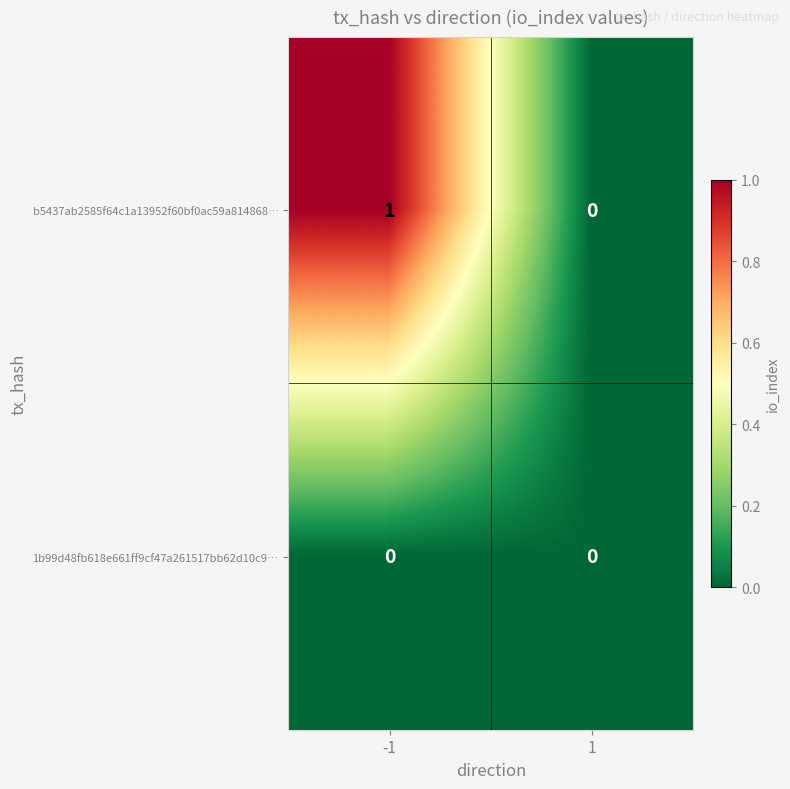

At which category does the chart reach its peak across all series?

-1